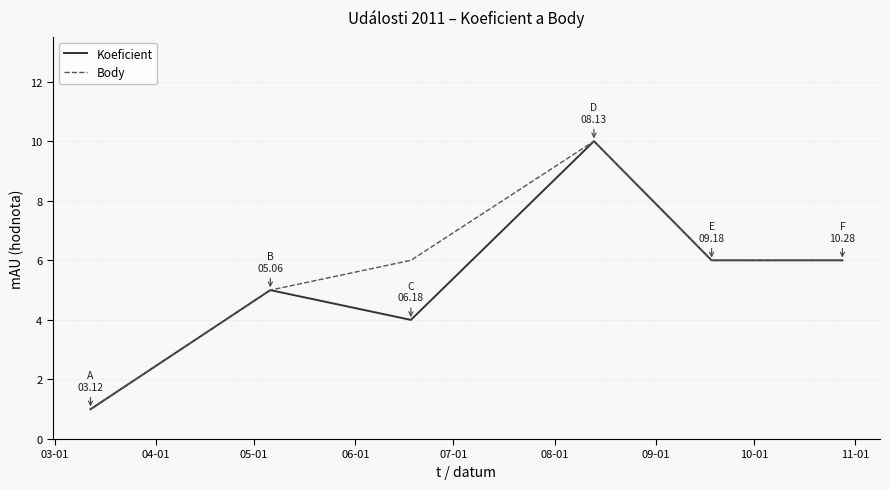

How many values in the Koeficient series are below 6?

3